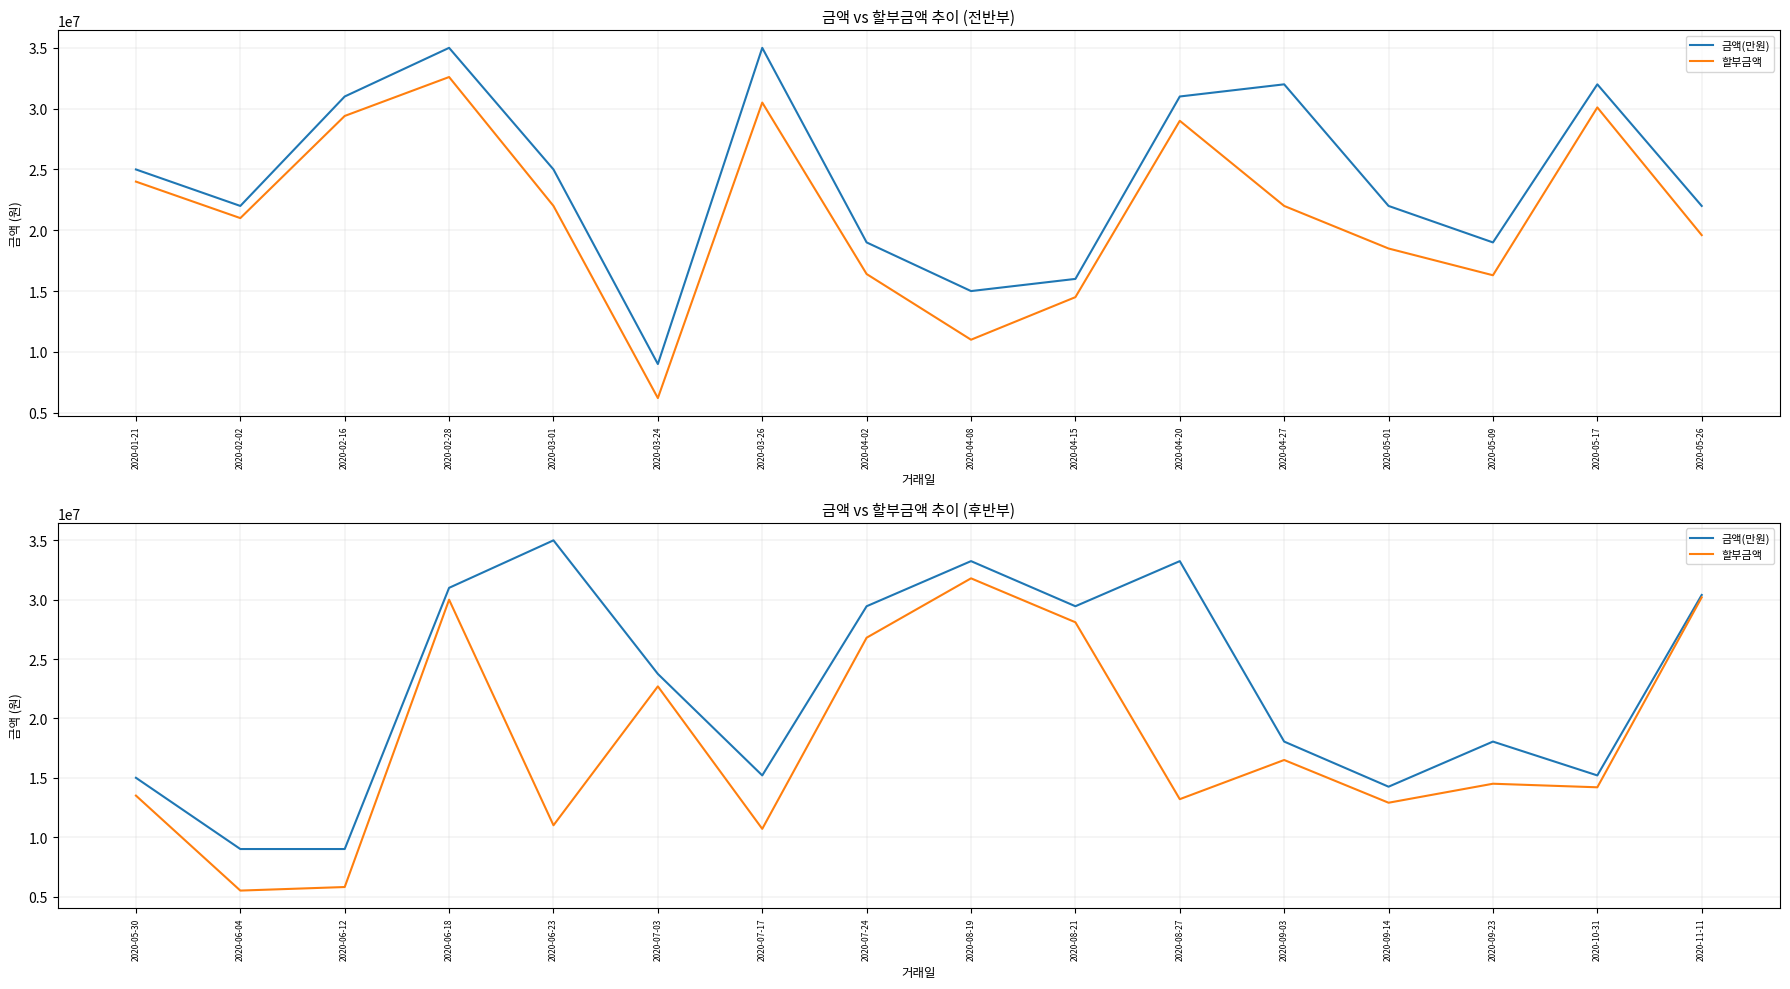

At how many categories does at least one series exceed 6417168?

16